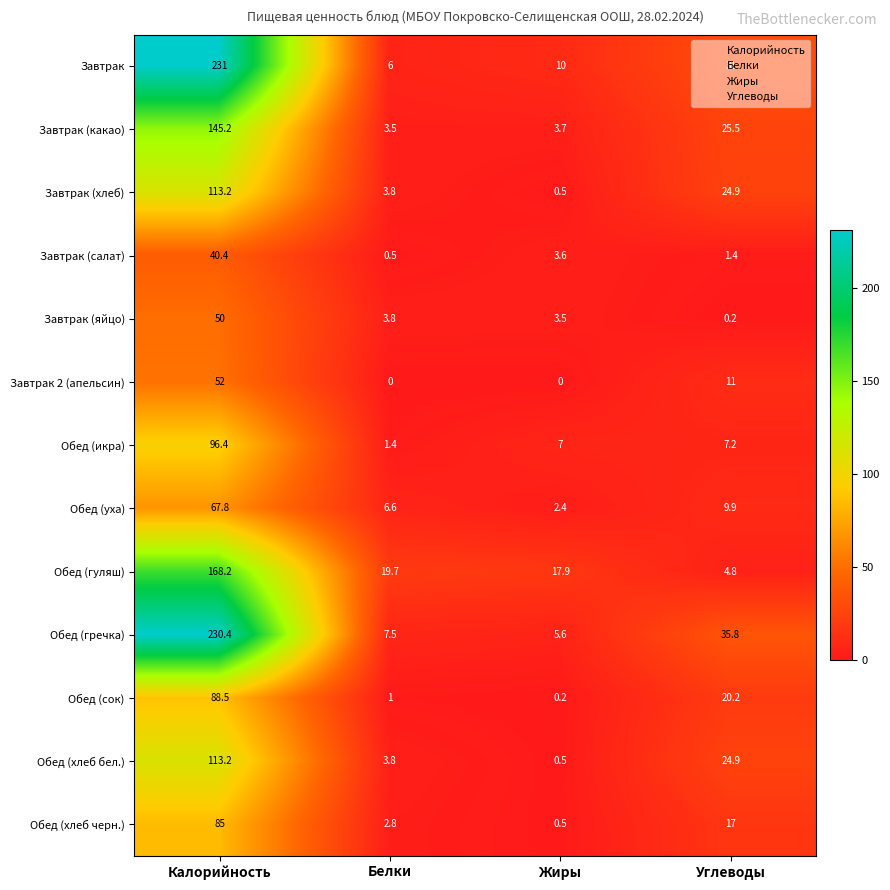

What is the difference between the highest and lowest values at Жиры?

17.9